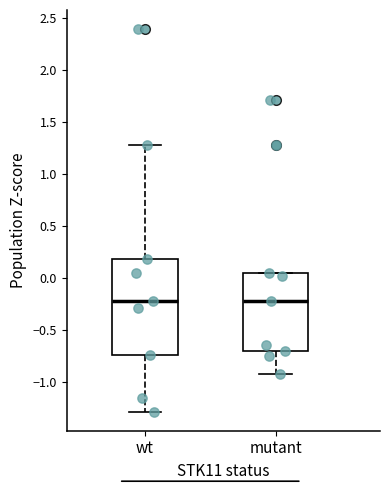

Reading left to right, read every box against the y-axis: the position of its median line, the range the box covers, and the ends of its whiskers. The values are not printed on the chart, so give them approximately, as read against the axis.

wt: median -0.20, box -0.75 to 0.20, whiskers -1.30 to 1.30
mutant: median -0.20, box -0.70 to 0.05, whiskers -0.90 to 0.05